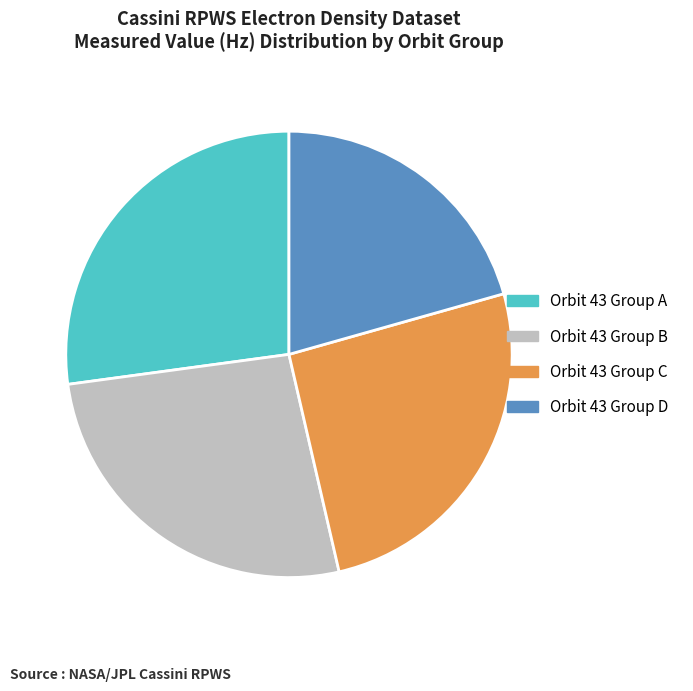

Is it true that Orbit 43 Group B is 12% of the pie?

False